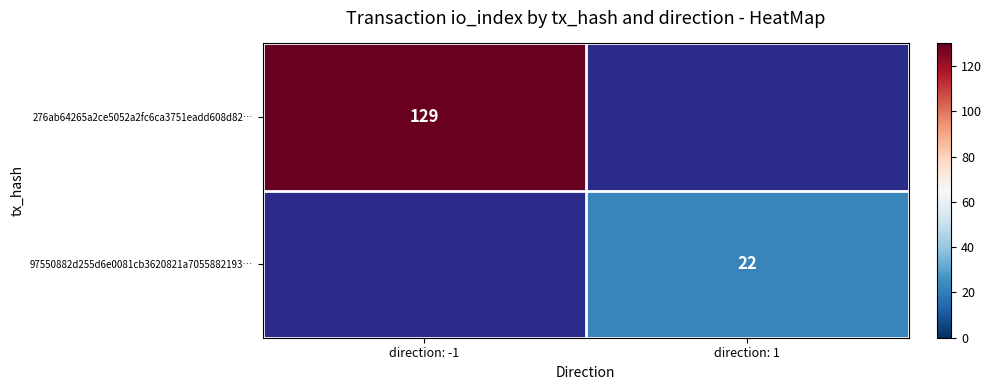

How many categories are shown in the chart?

2